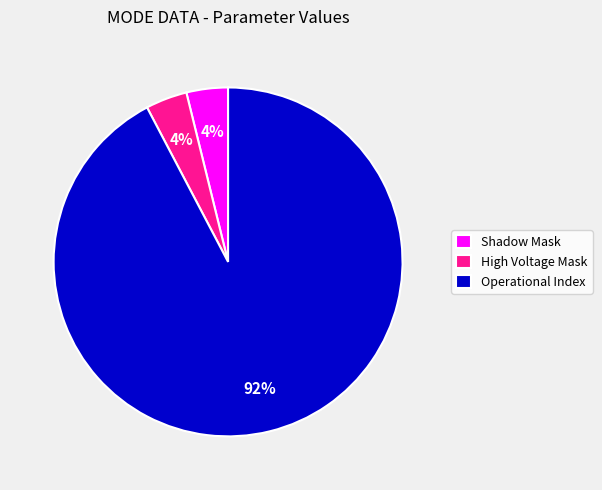

Is it true that Shadow Mask is 17% of the pie?

False